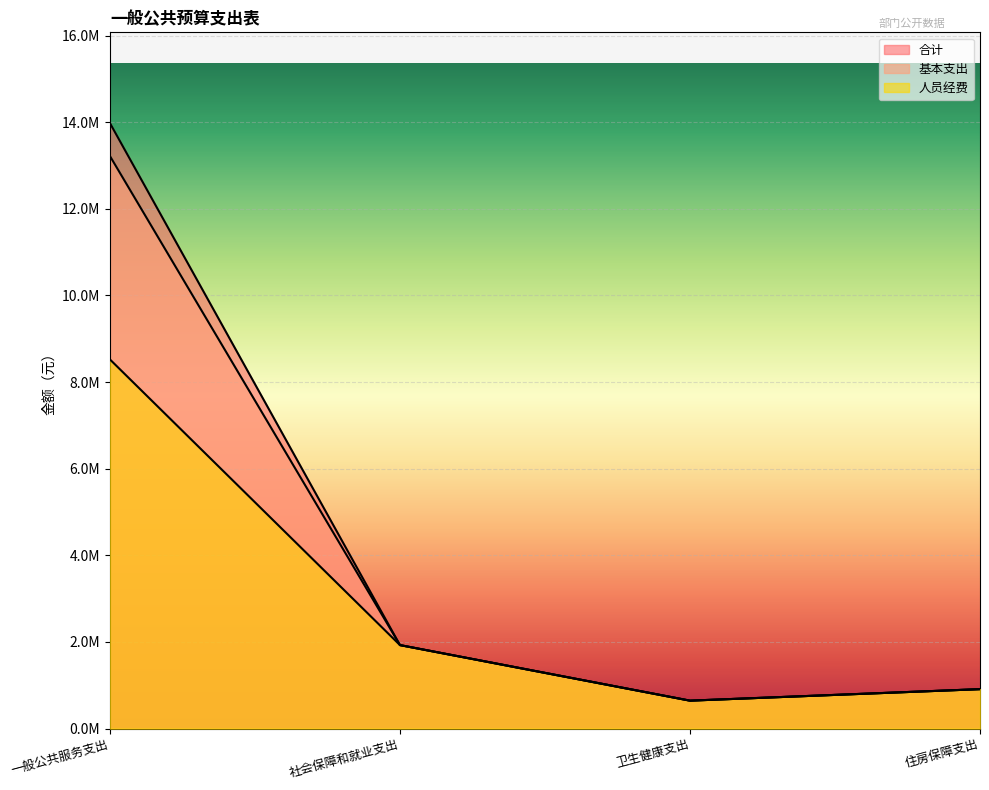

The value of 人员经费 at 卫生健康支出 is 645109.2. True or false?

True